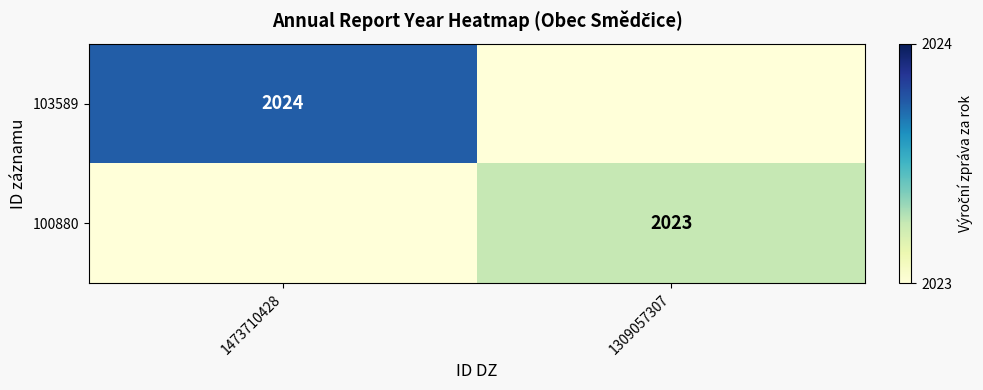

At which category is the sum across all series the highest?

1473710428